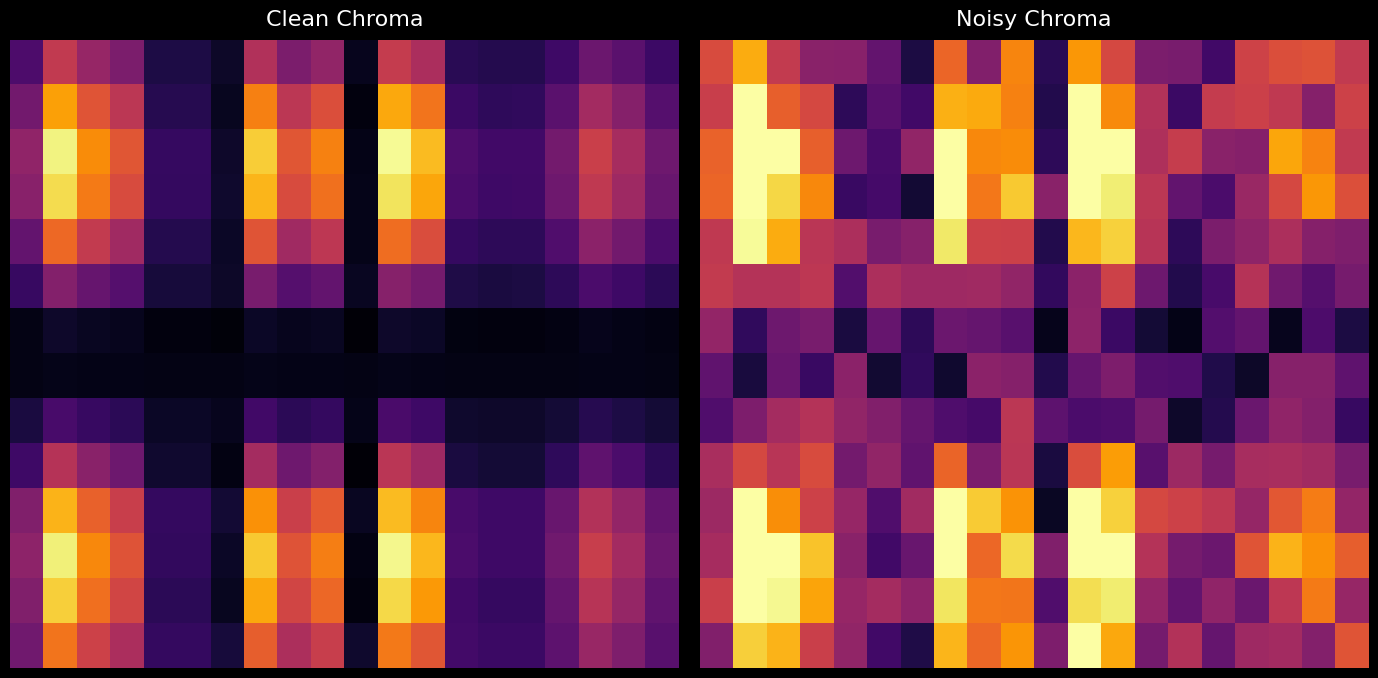

Which series has the largest range (max minus min)?

10